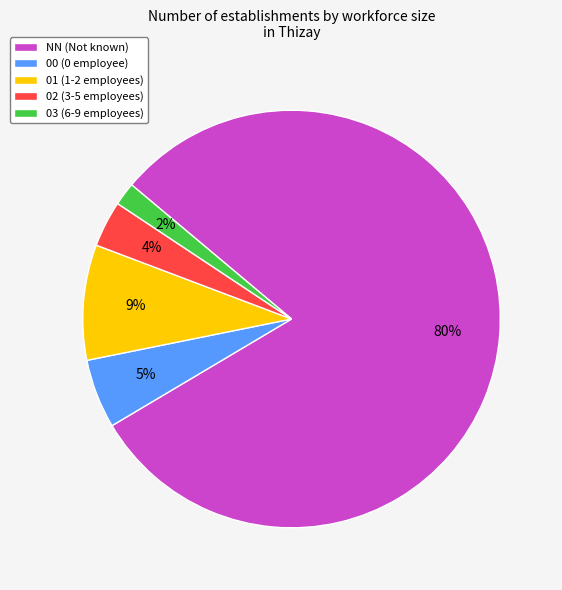

Is the sum of 00 (0 employee) and 01 (1-2 employees) greater than half?

No